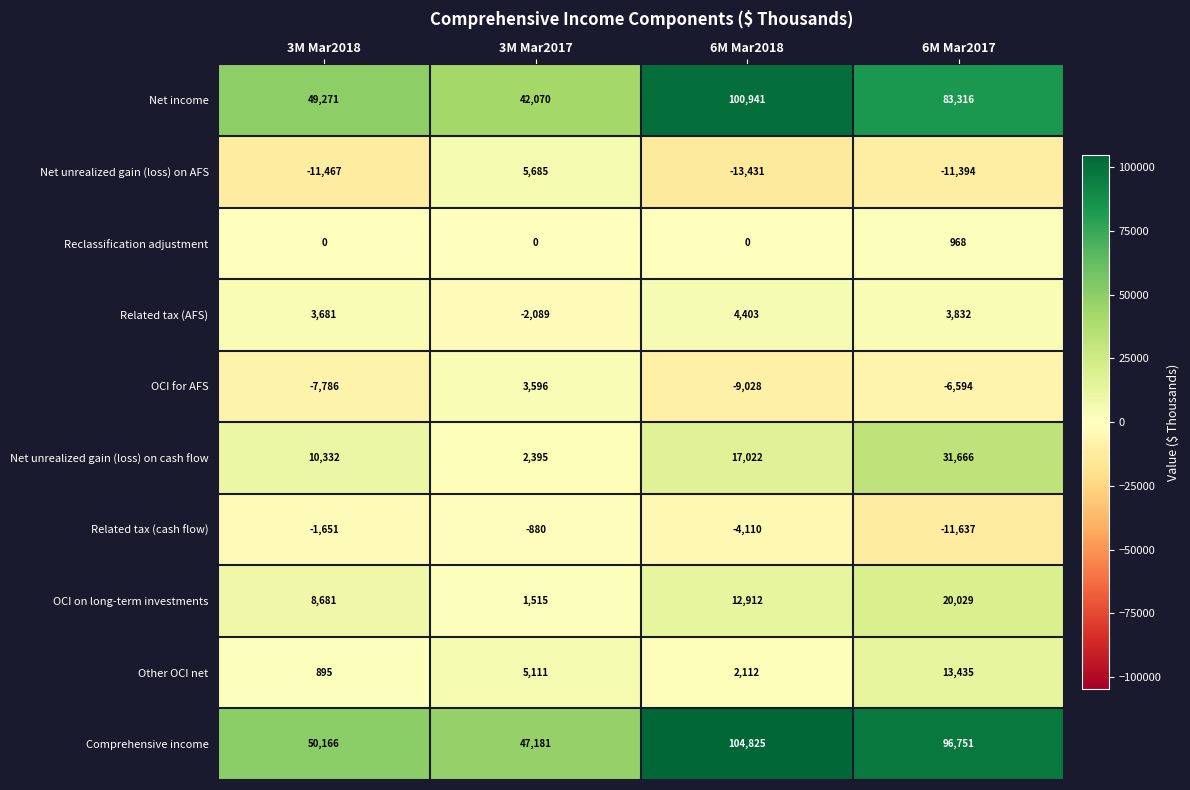

List the labels in order of OCI for AFS value, smallest first.

6M Mar2018, 3M Mar2018, 6M Mar2017, 3M Mar2017